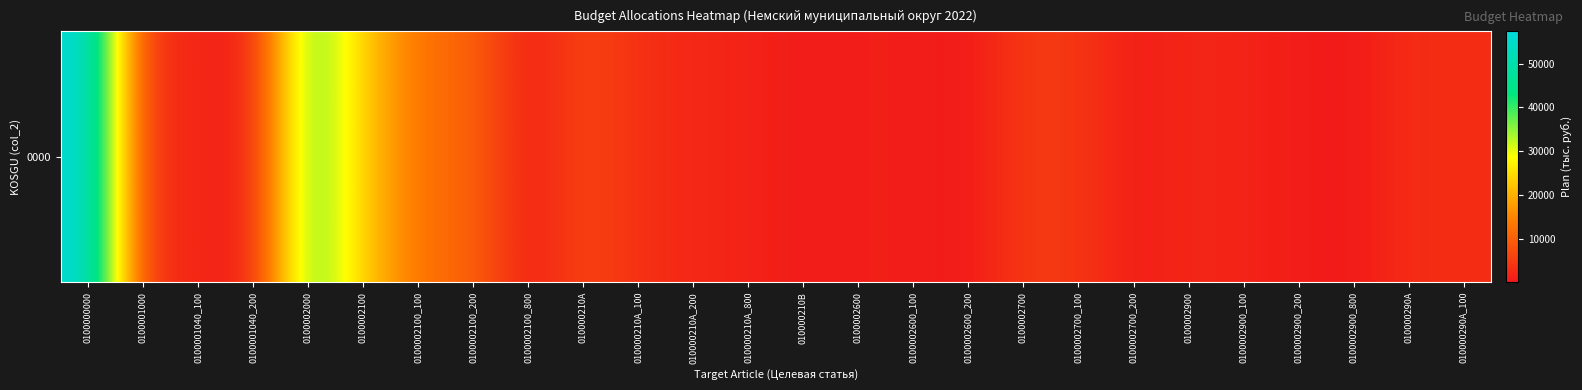

At which label does the data first exceed 2389?

0100000000